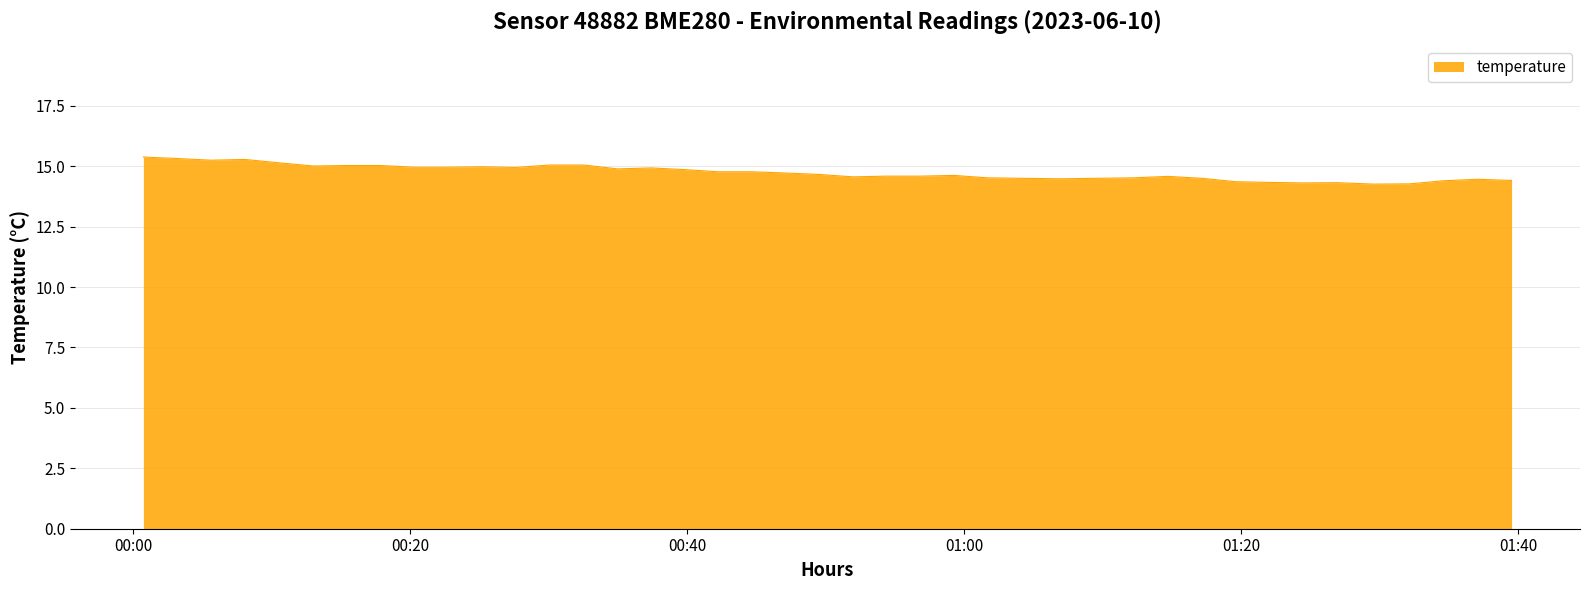

What is the difference between the maximum and minimum values?

1.1